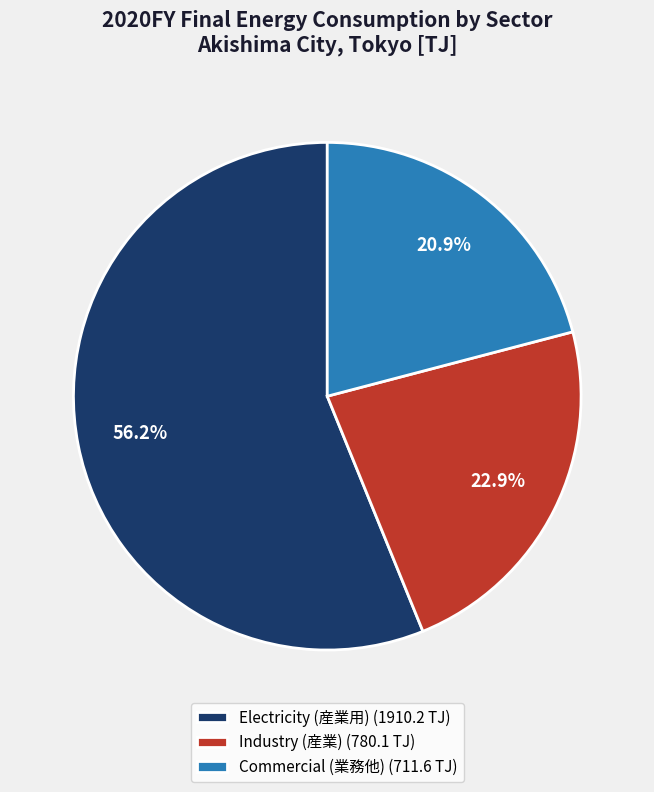

To the nearest percent, what is the average slice percentage?

33%